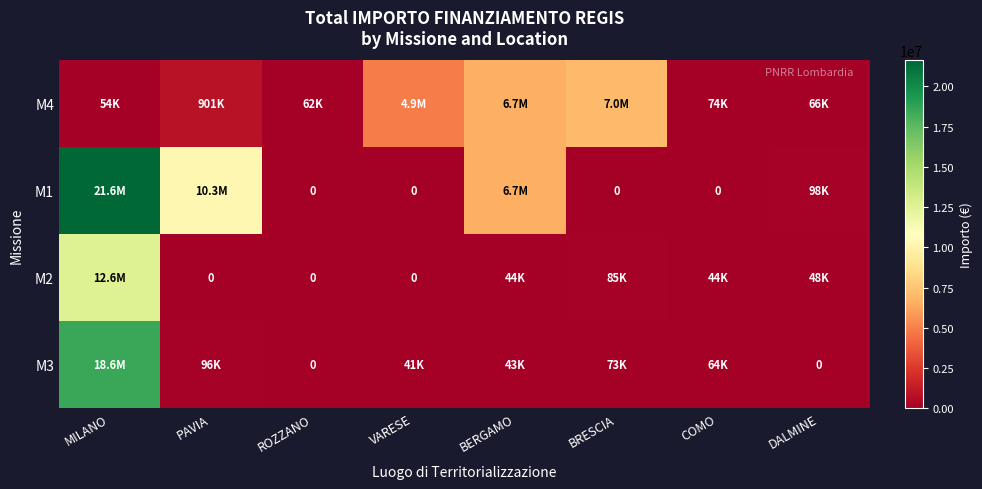

Where does the M2 series first go above 44080?

MILANO